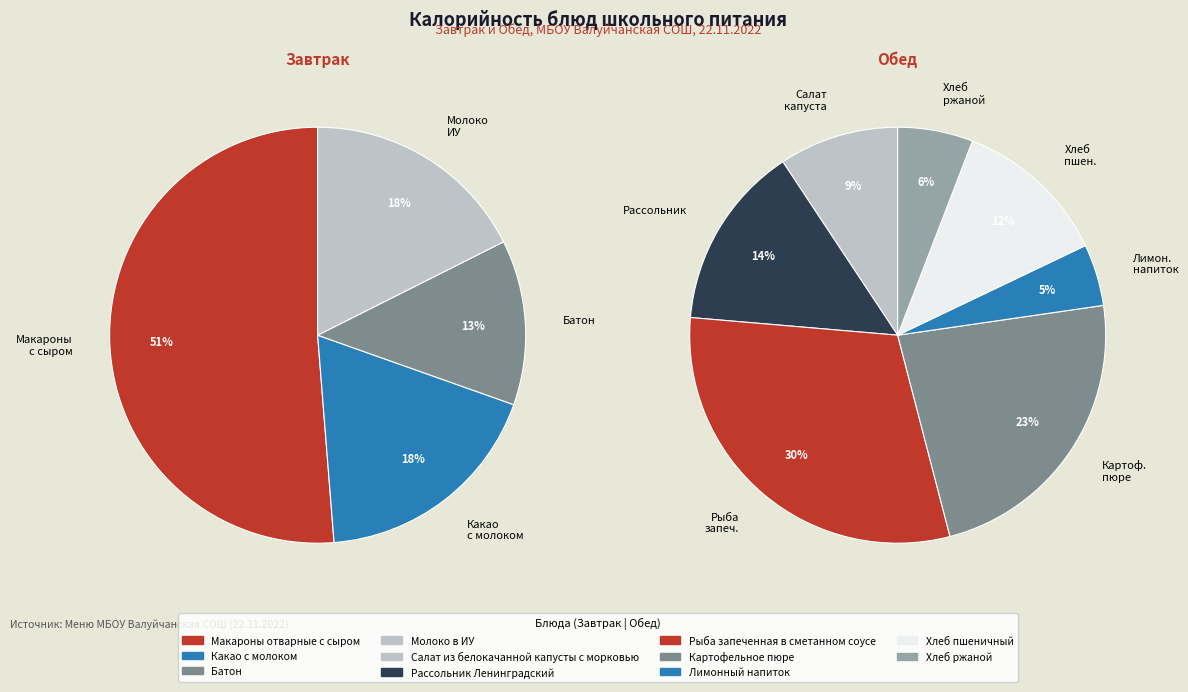

Does Хлеб пшеничный represent more than half of the total?

No